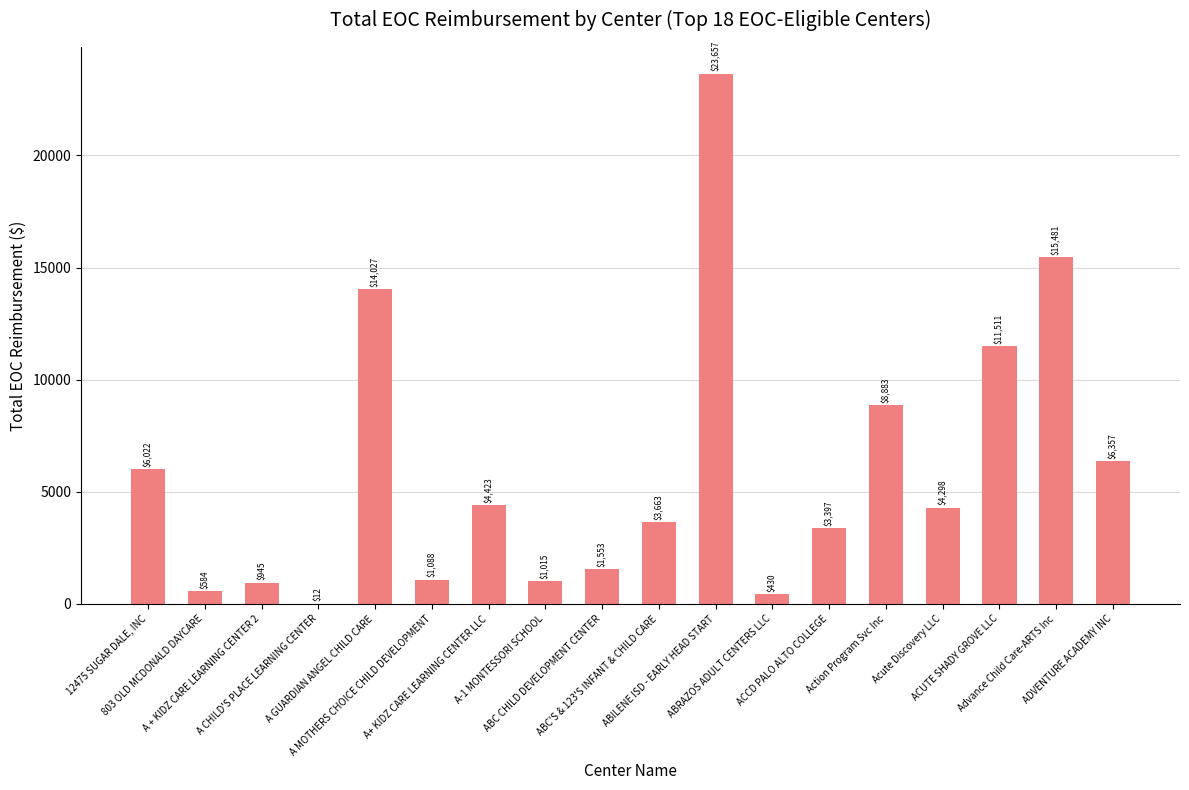

Reading left to right, extract all data points from this chart.

6021.8	584.1	945.4	12.4	14026.7	1087.5	4423.0	1015.5	1553.4	3662.9	23656.9	429.7	3397.1	8882.5	4298.1	11510.7	15480.6	6357.1